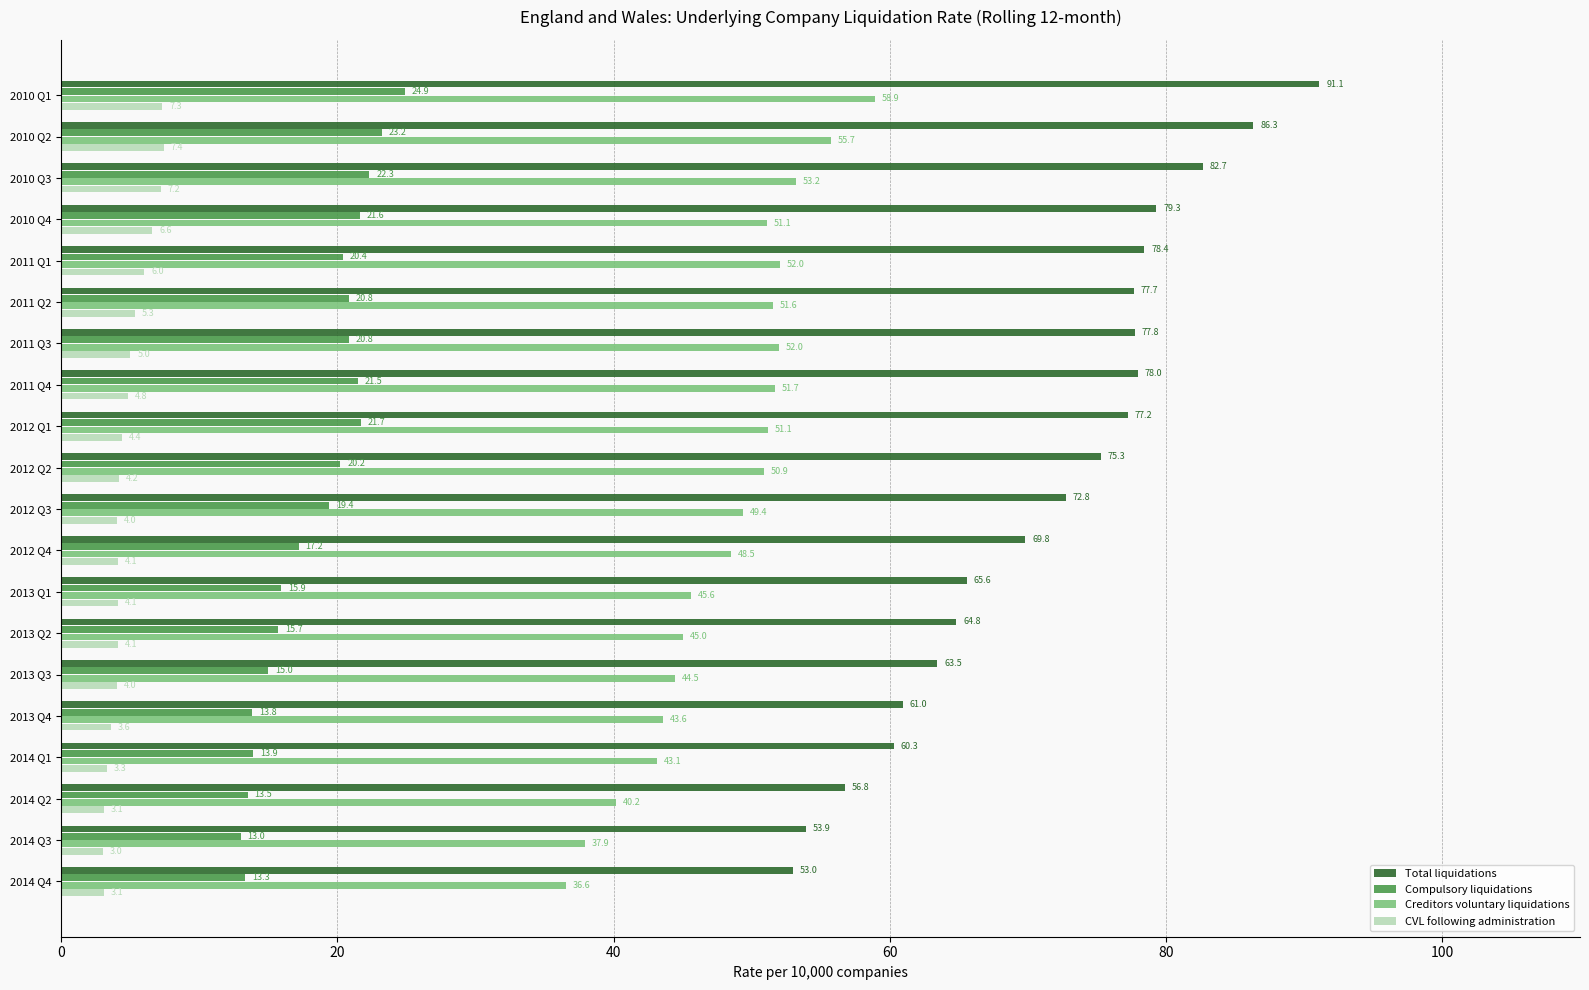

Which series has the largest total across all categories?

Total liquidations